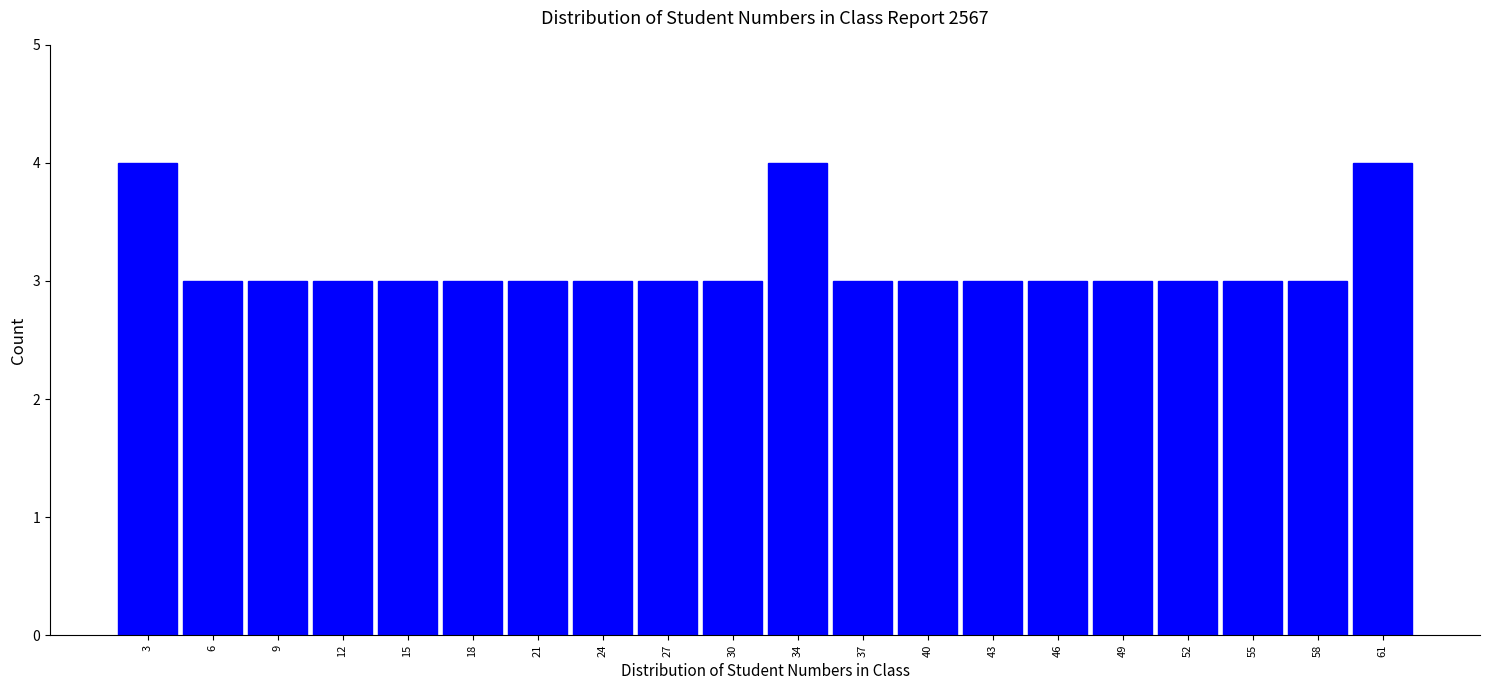

What is the height of the bar covering 4.1 to 7.2 on the x-axis? Neither the bar edges nor the heights are printed on the chart, so give them approximately, as read against the axes.

3